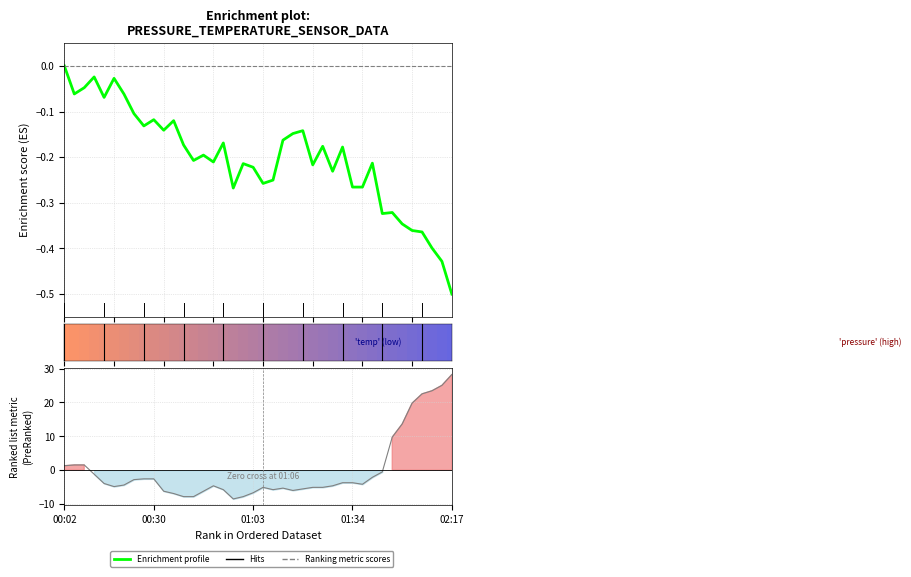

What is the spread (max minus min) of values at 35?

20.2